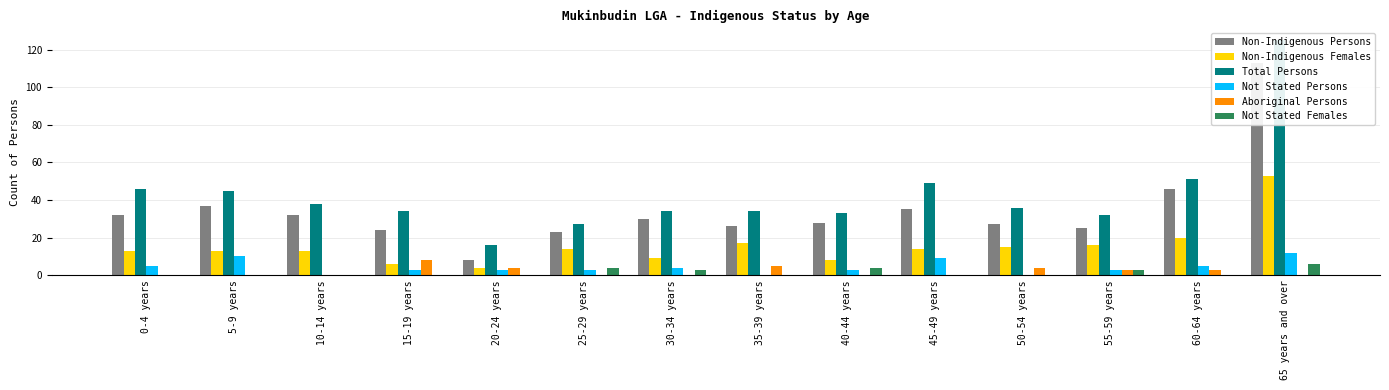

What is the total value across all series at 20-24 years?

35